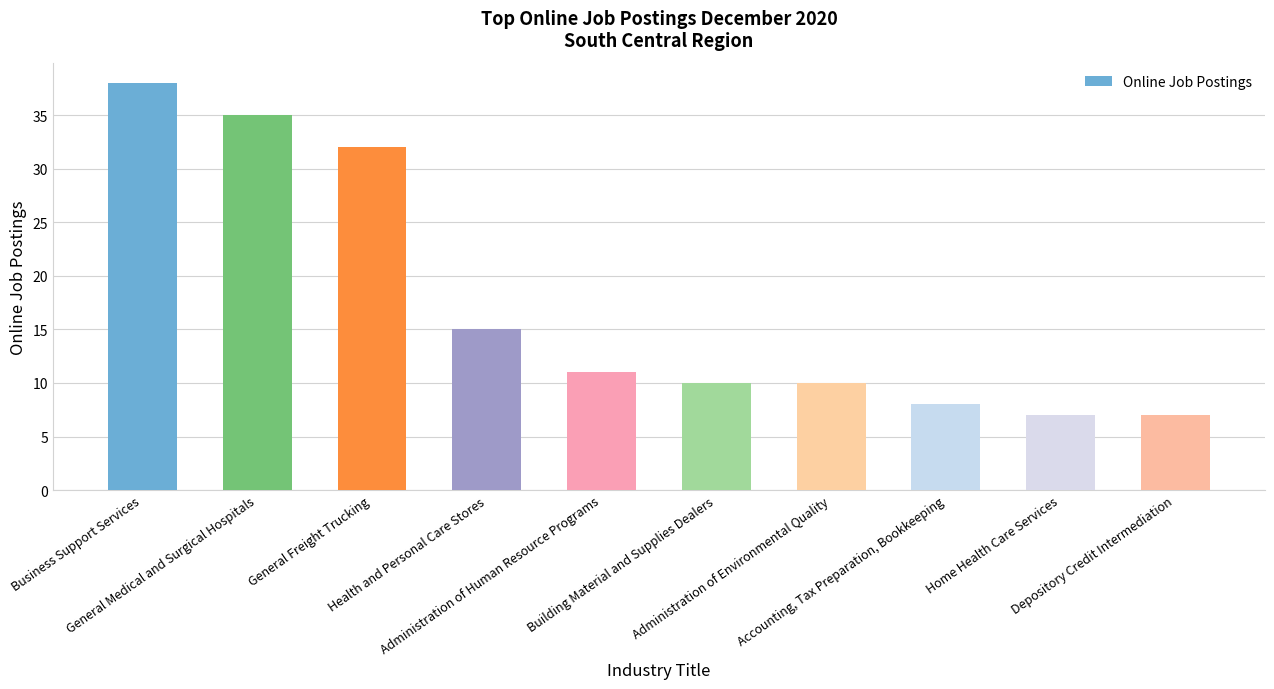

Reading left to right, extract all data points from this chart.

38	35	32	15	11	10	10	8	7	7